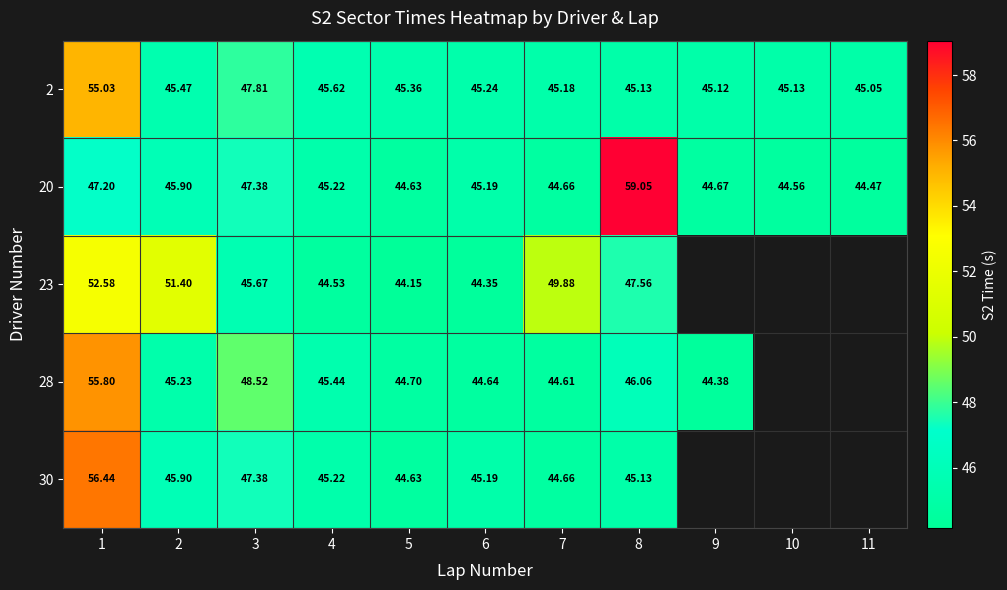

At which category does the chart reach its minimum across all series?

5